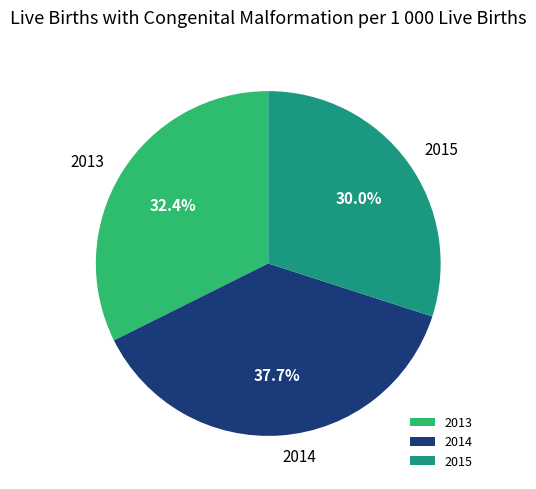

How many slices are in this pie chart?

3